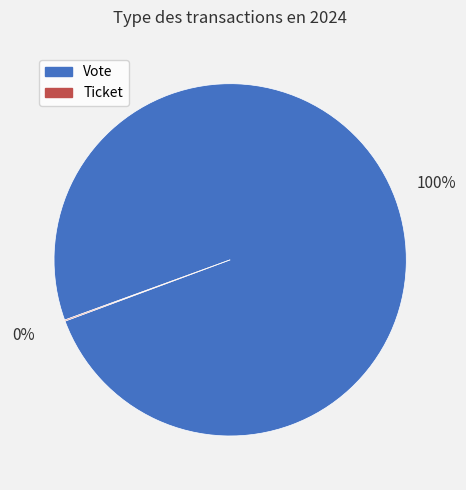

To the nearest percent, what percentage of the pie is Vote?

100%